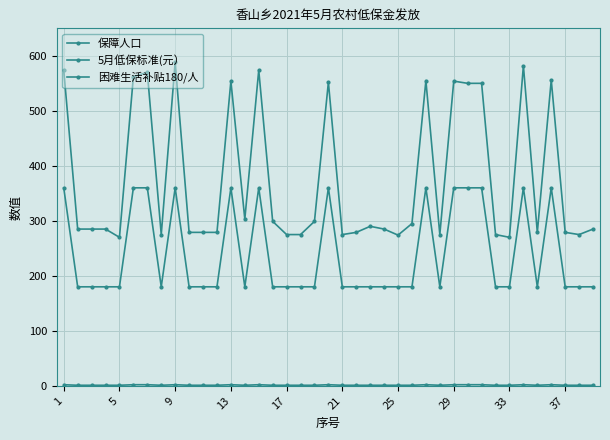

What is the maximum value for 保障人口?

2